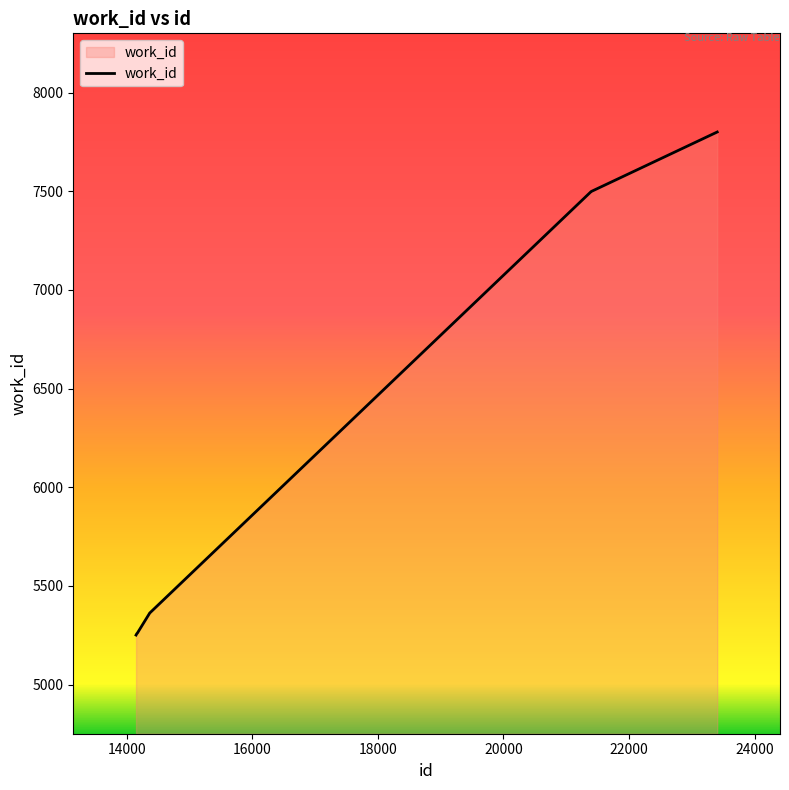

What is the maximum value shown in the chart?

7800